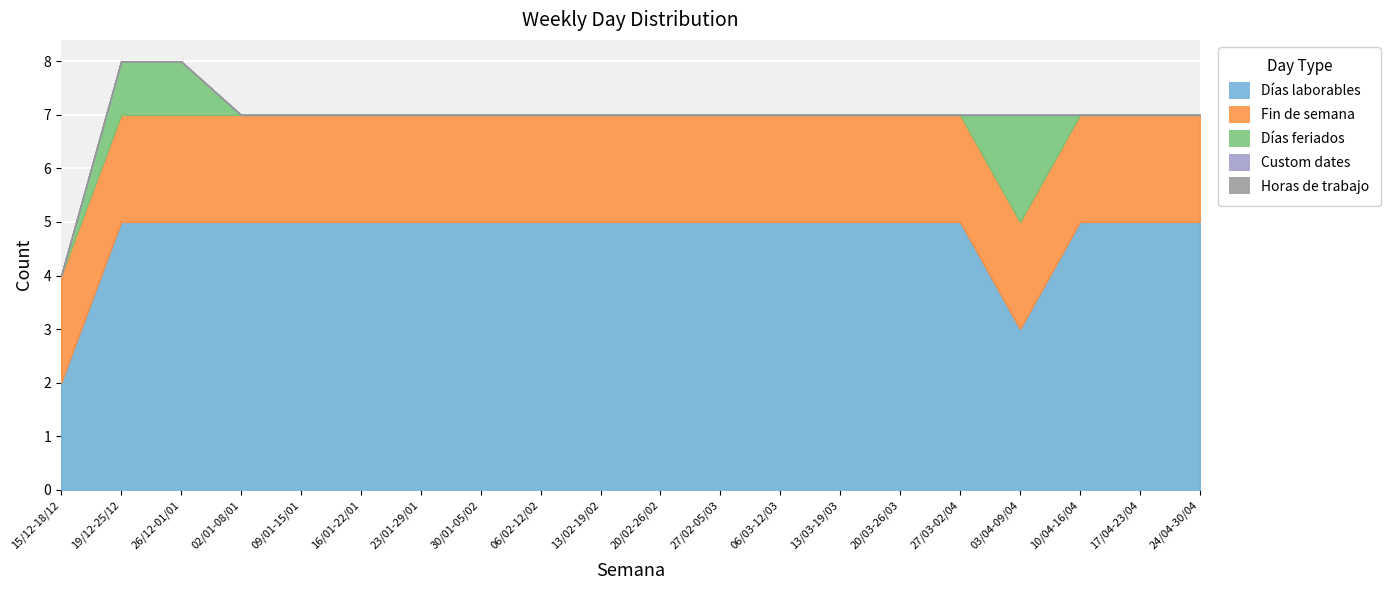

What position from the right is 13/02-19/02?

11